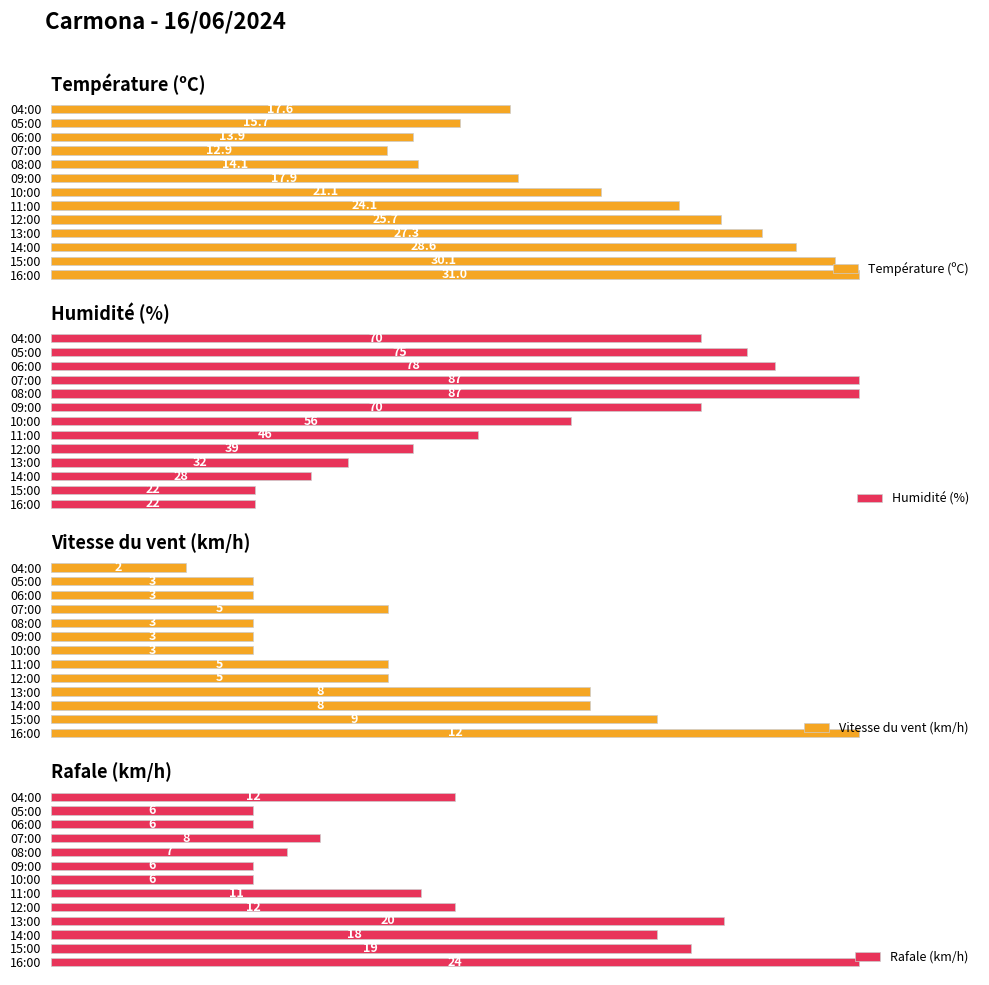

Rank the categories by Température (ºC) value from highest to lowest.

16:00, 15:00, 14:00, 13:00, 12:00, 11:00, 10:00, 09:00, 04:00, 05:00, 08:00, 06:00, 07:00